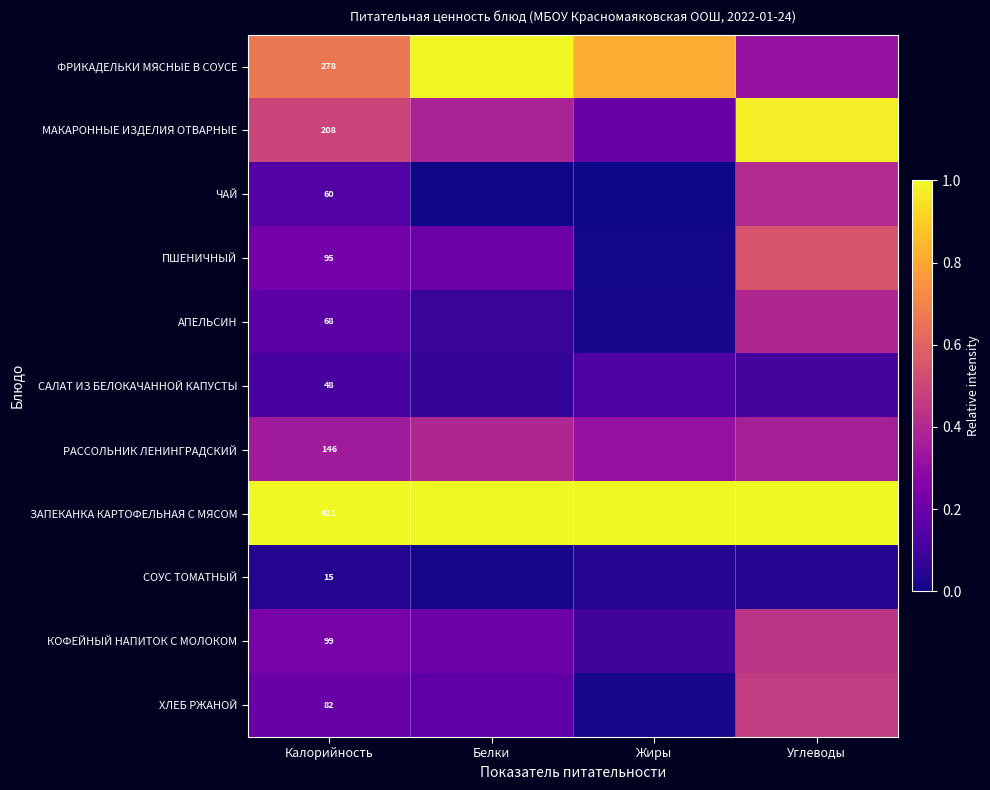

Is the value of РАССОЛЬНИК ЛЕНИНГРАДСКИЙ at Калорийность greater than the value of ПШЕНИЧНЫЙ at Жиры?

Yes